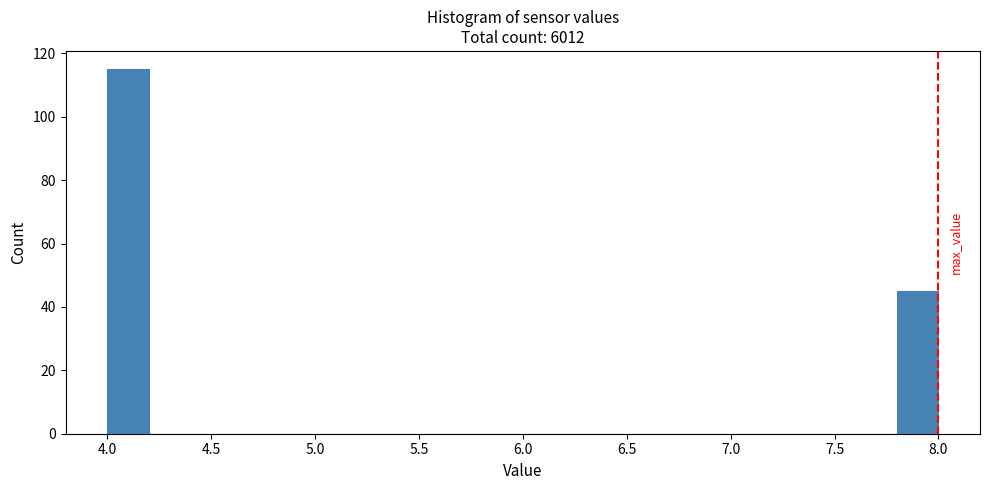

Over which range of the x-axis is the bar tallest?

4.0 to 4.2